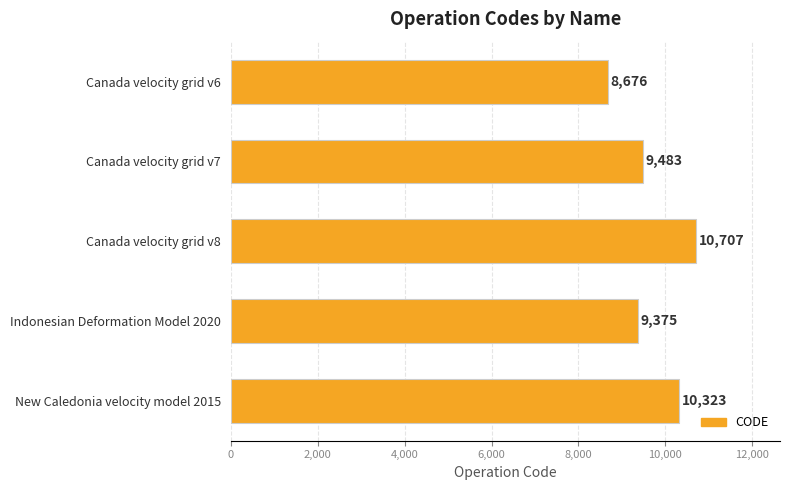

Does the chart contain stacked bars?

No